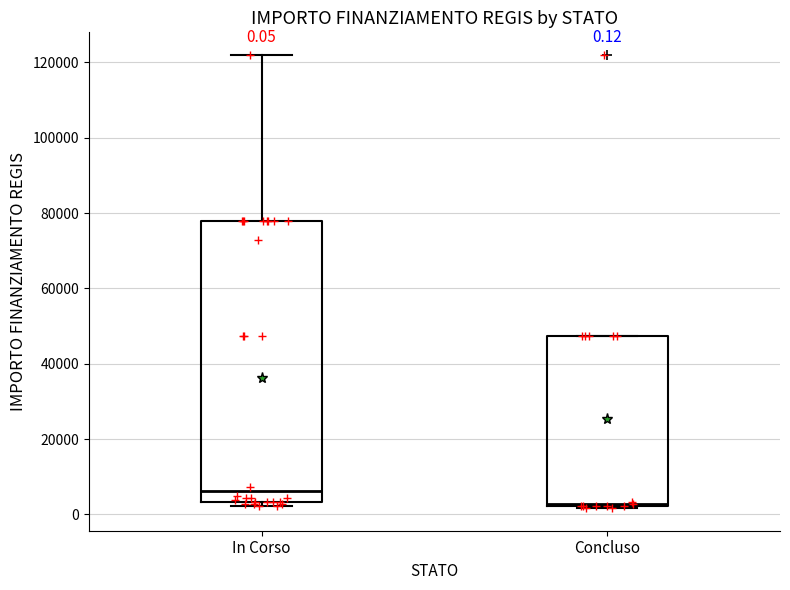

Which box's median line is the highest?

In Corso